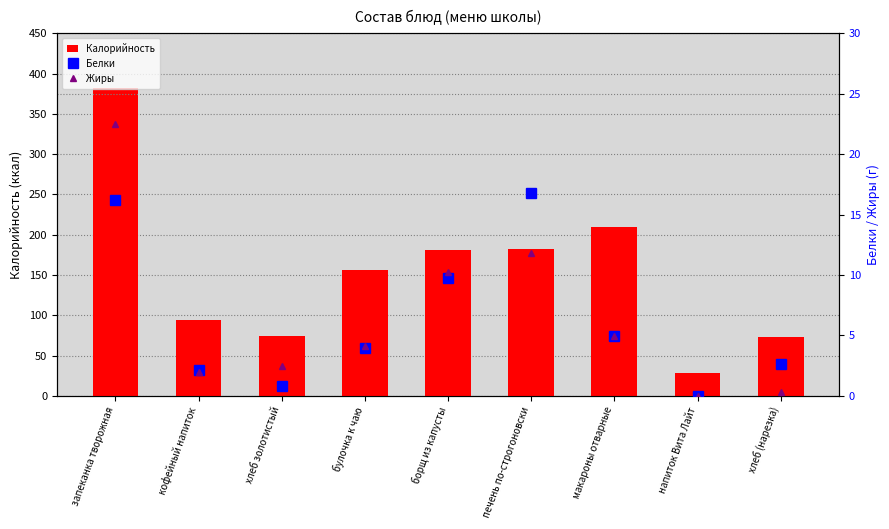

Rank the series by their maximum value, from highest to lowest.

Калорийность, Жиры, Белки